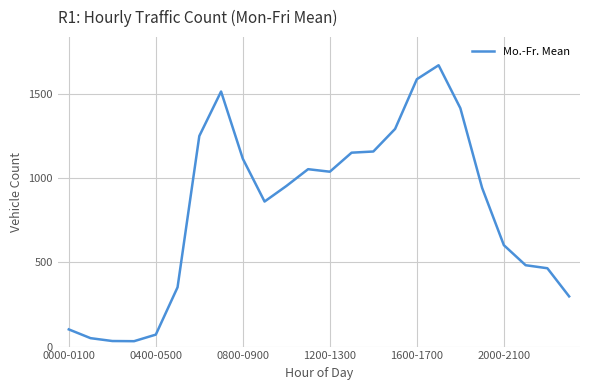

What is the difference between the maximum and minimum values?

1638